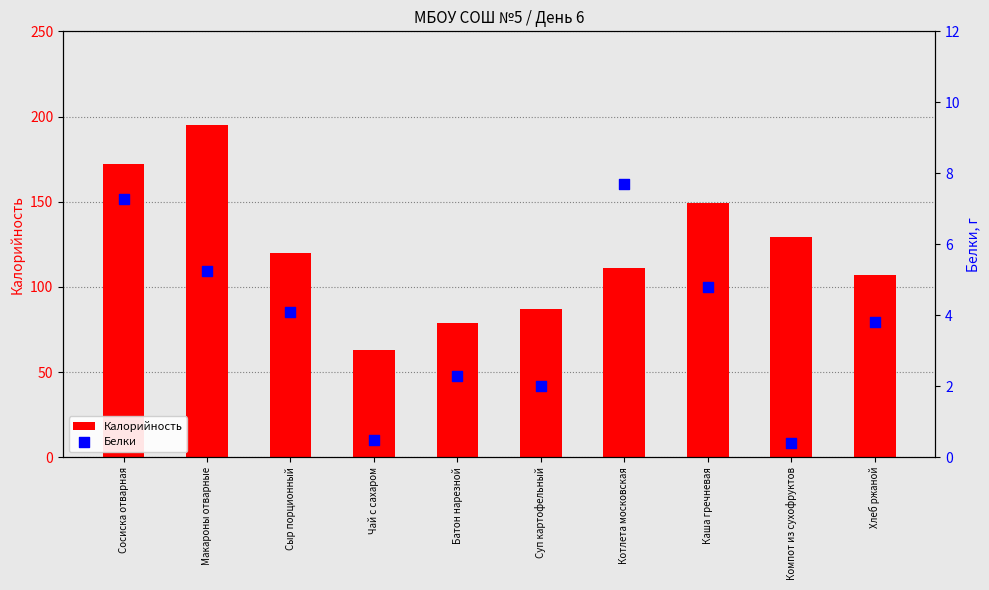

At how many categories does at least one series exceed 194?

1